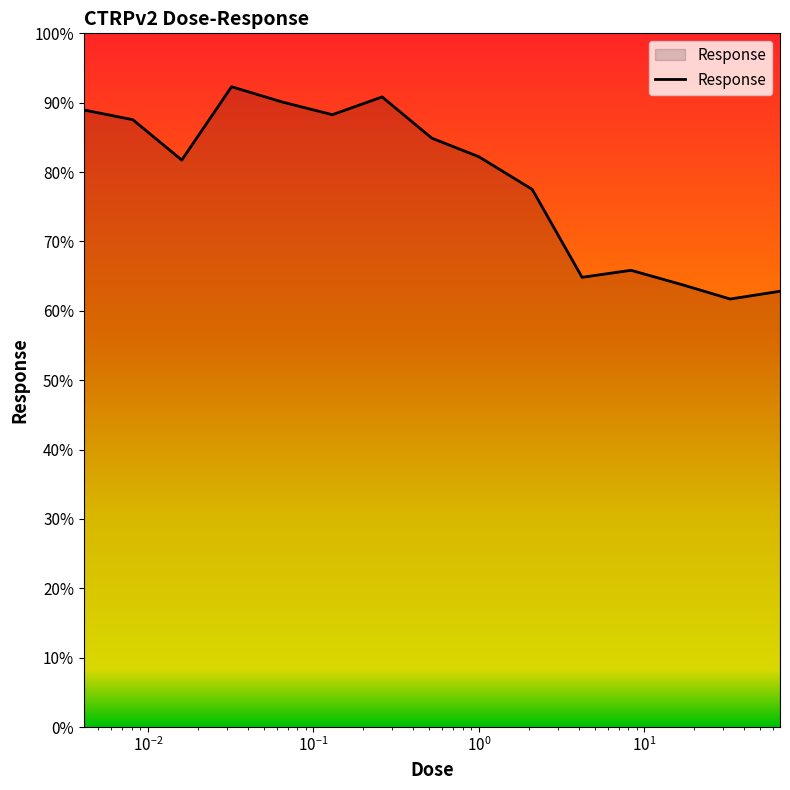

How many lines are shown in the chart?

1